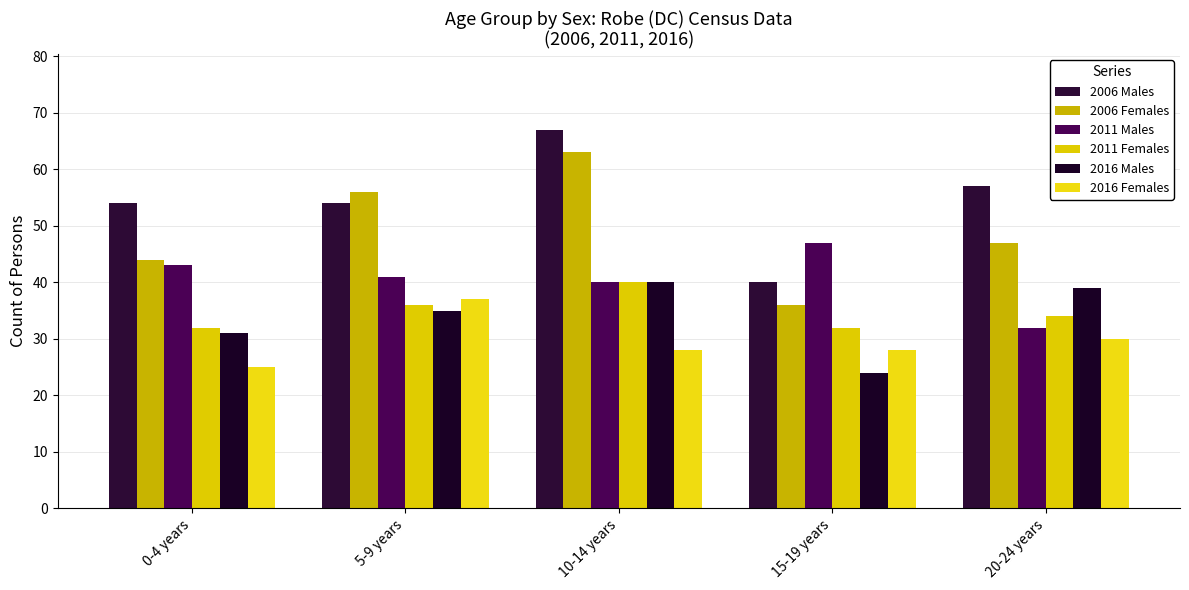

How many distinct data groups are displayed?

6